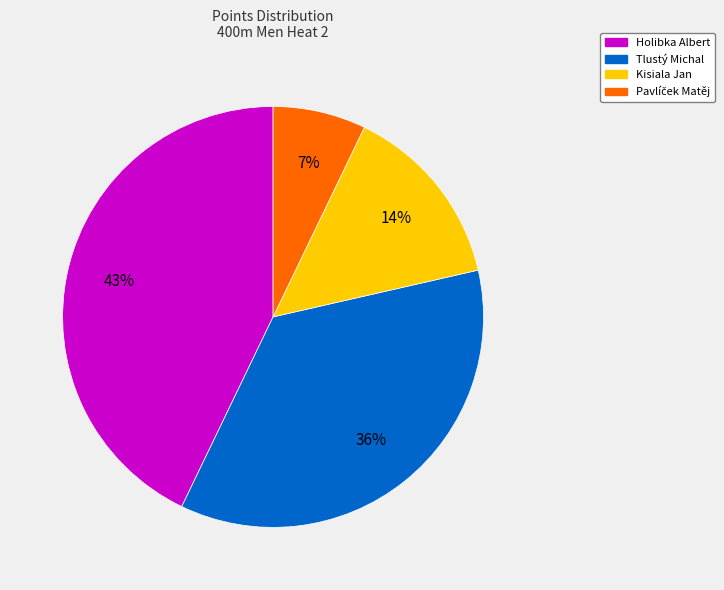

Does any single category account for the majority?

No